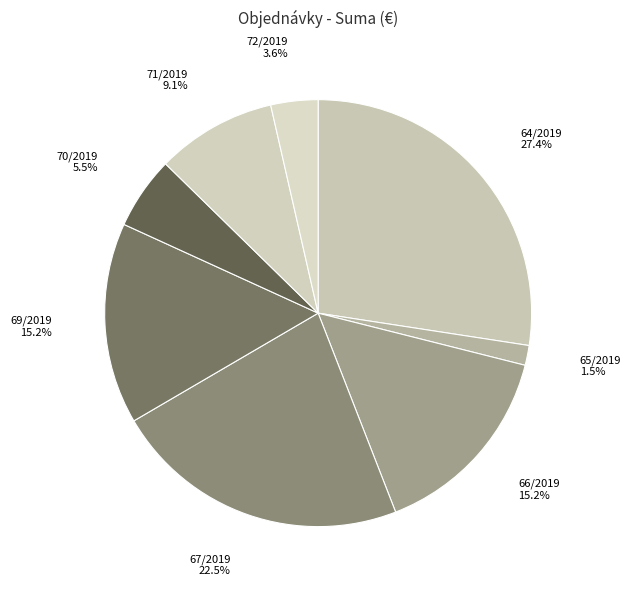

To the nearest percent, what is the combined percentage of 70/2019 and 69/2019?

21%